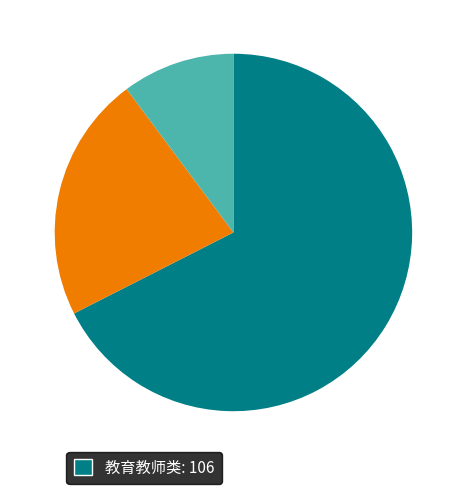

Is there a majority slice in this chart?

Yes